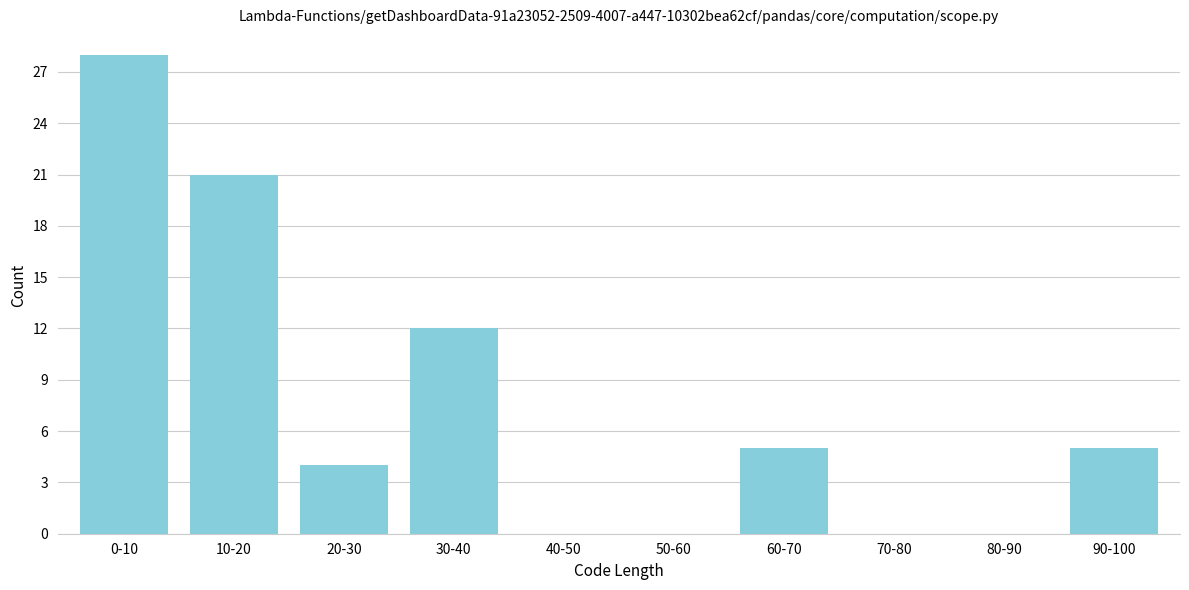

Reading left to right, extract all data points from this chart.

0-10=28	10-20=21	20-30=4	30-40=12	40-50=0	50-60=0	60-70=5	70-80=0	80-90=0	90-100=5